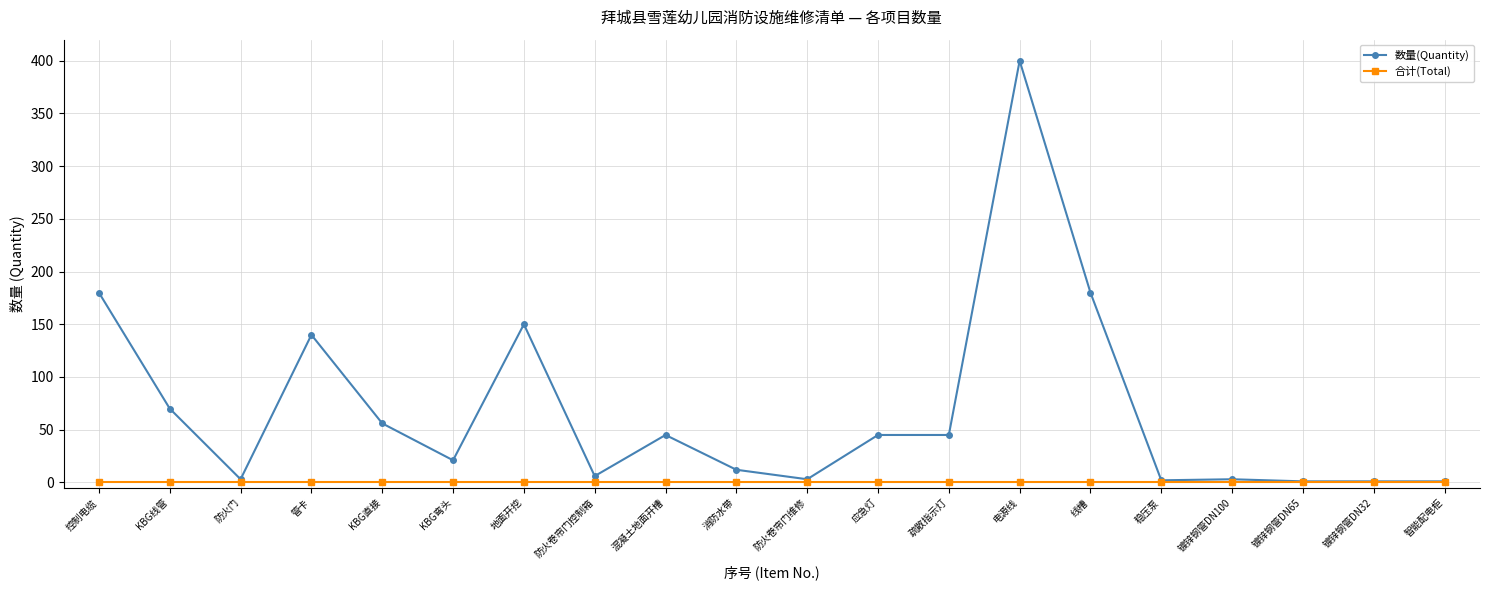

What is the difference between the highest and lowest values at KBG线管?

70